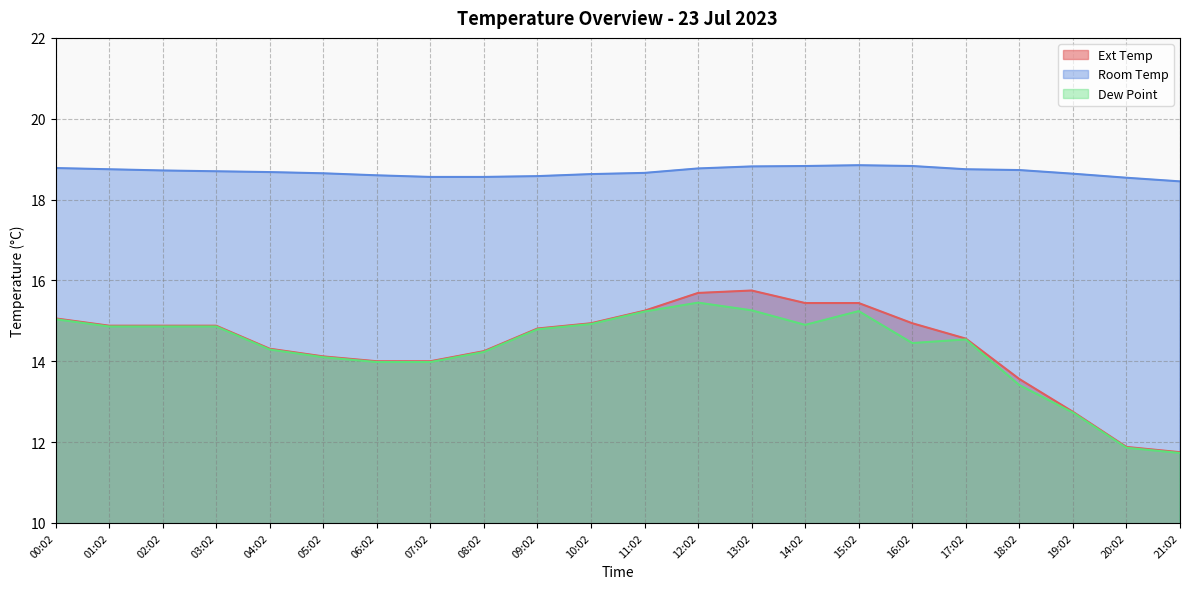

Where is the first local maximum for Dew Point?

12:02